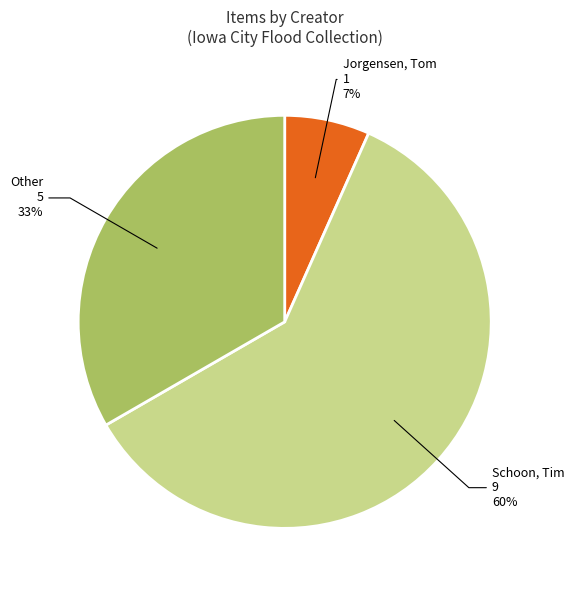

Is the sum of Jorgensen, Tom and Schoon, Tim greater than half?

Yes